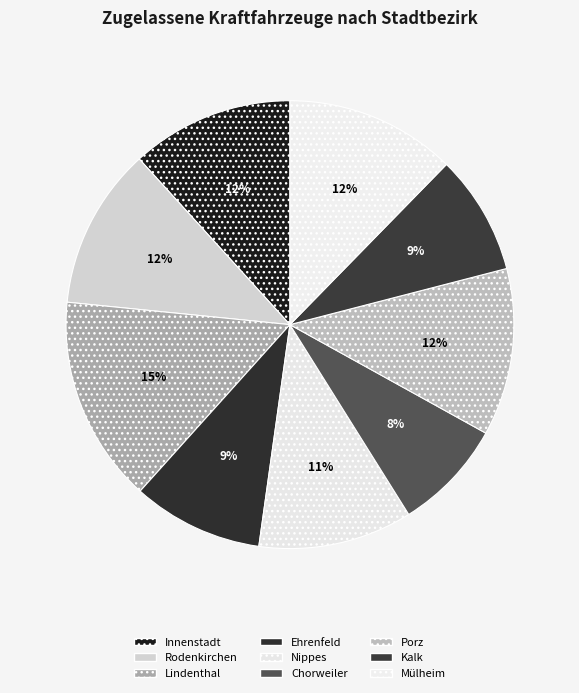

How many segments does this pie chart have?

9